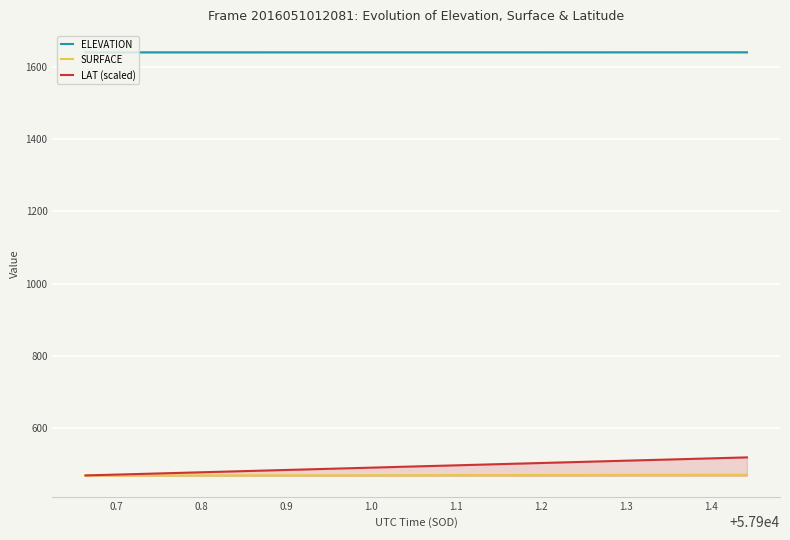

Which series has the largest total across all categories?

ELEVATION